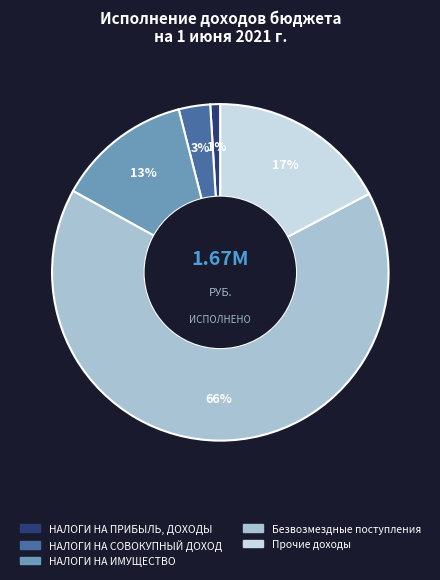

What is the largest slice in the pie chart?

Безвозмездные поступления